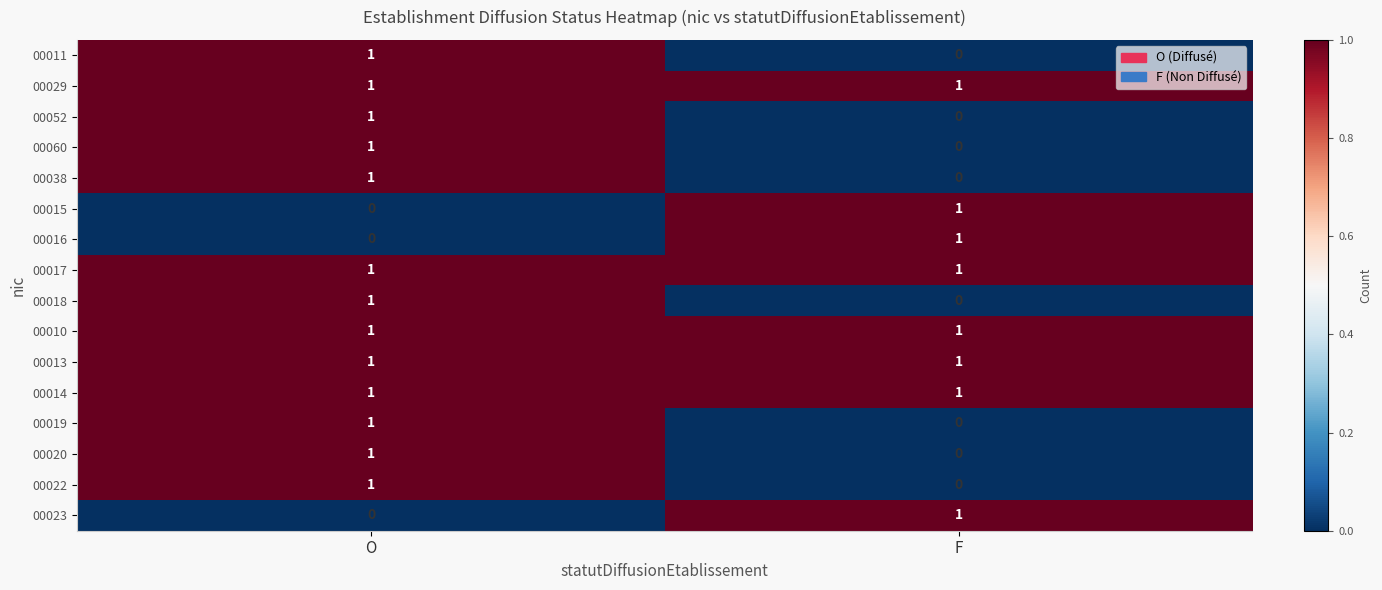

List the labels in order of 00016 value, largest first.

F, O